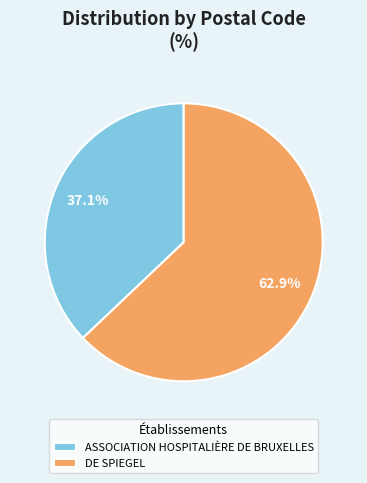

What is the ratio of the value at ASSOCIATION HOSPITALIÈRE DE BRUXELLES to the value at DE SPIEGEL?

0.6